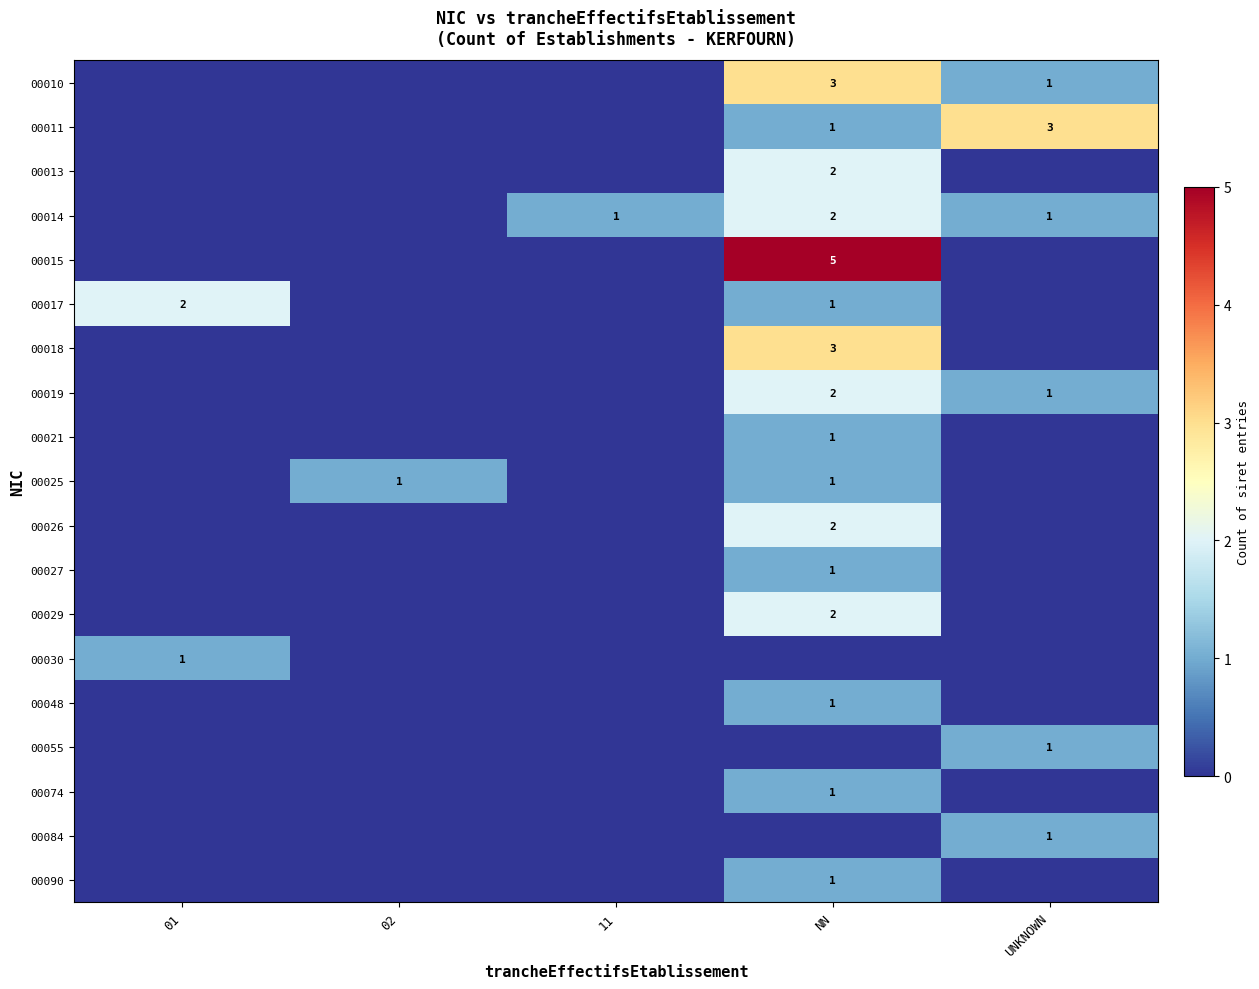

The 00010 series shows 2 at UNKNOWN. True or false?

False